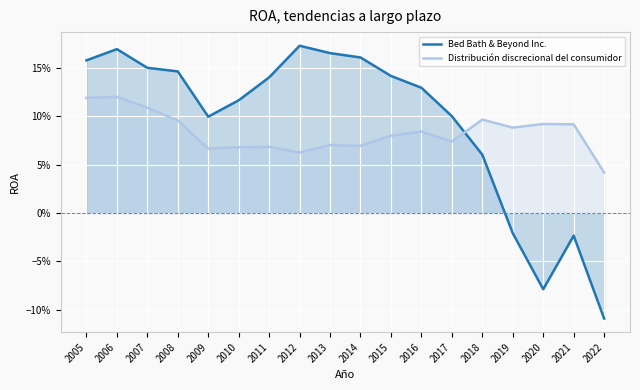

How many categories are shown in the chart?

18